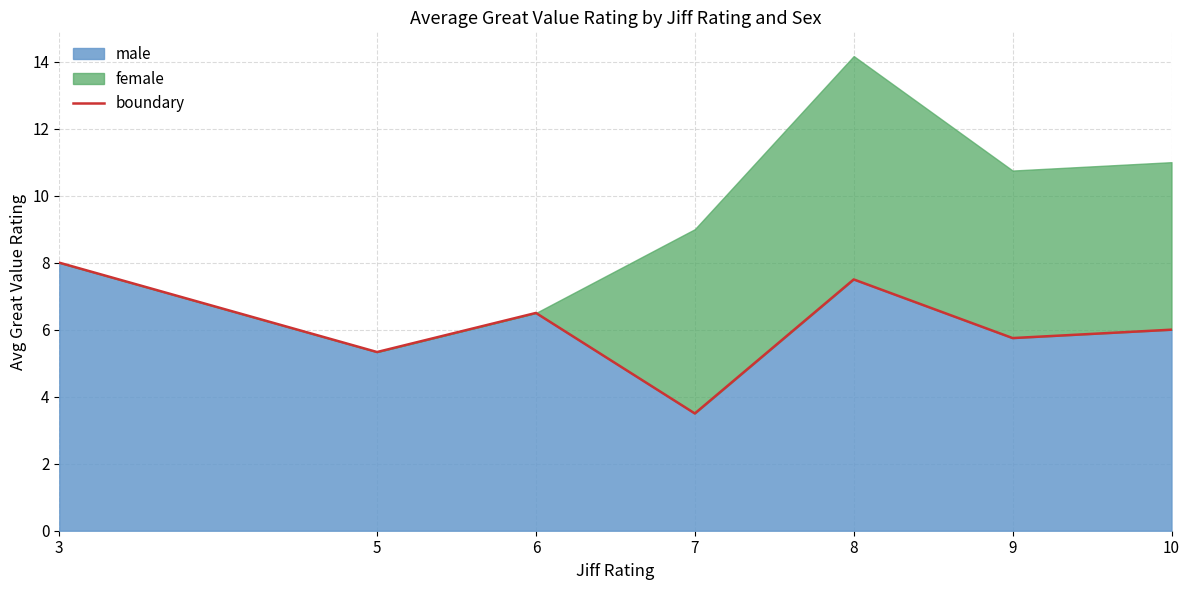

Reading right to left, what are all the values shown in this chart?

10=6.0	9=5.8	8=7.5	7=3.5	6=6.5	5=5.3	3=8.0